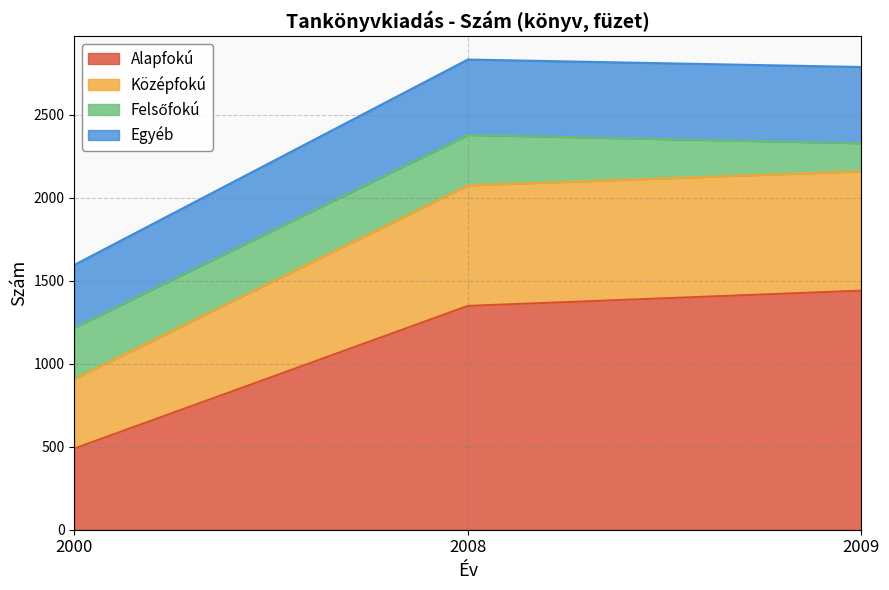

What is the lowest value of the Alapfokú series?

489